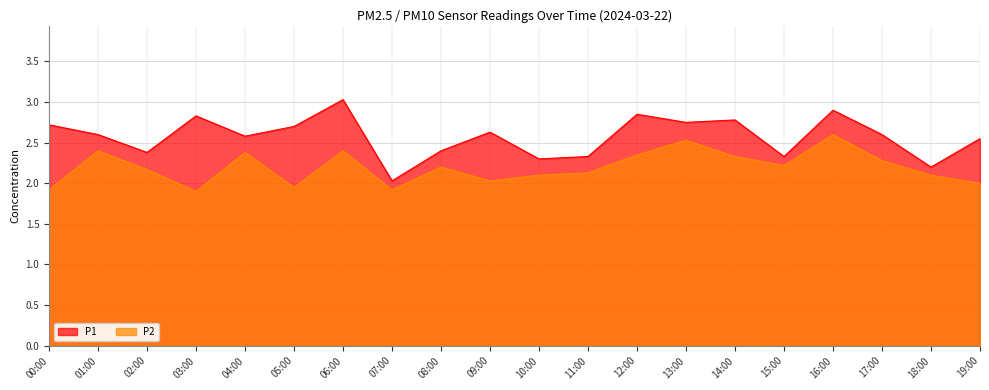

The value of P2 at 05:00 is 3.2. True or false?

False